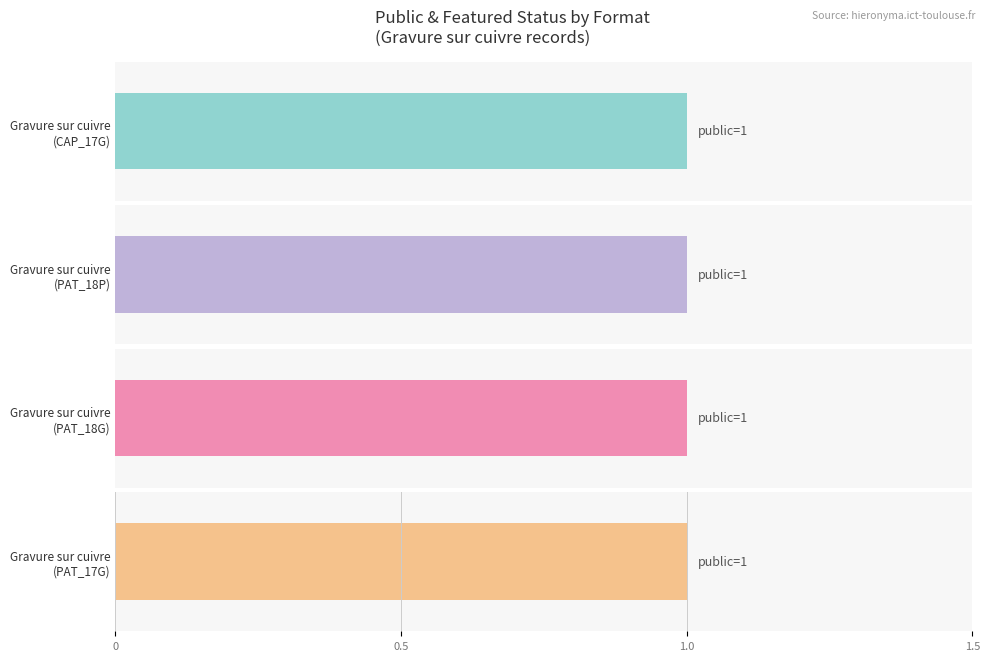

Are the bars horizontal?

Yes